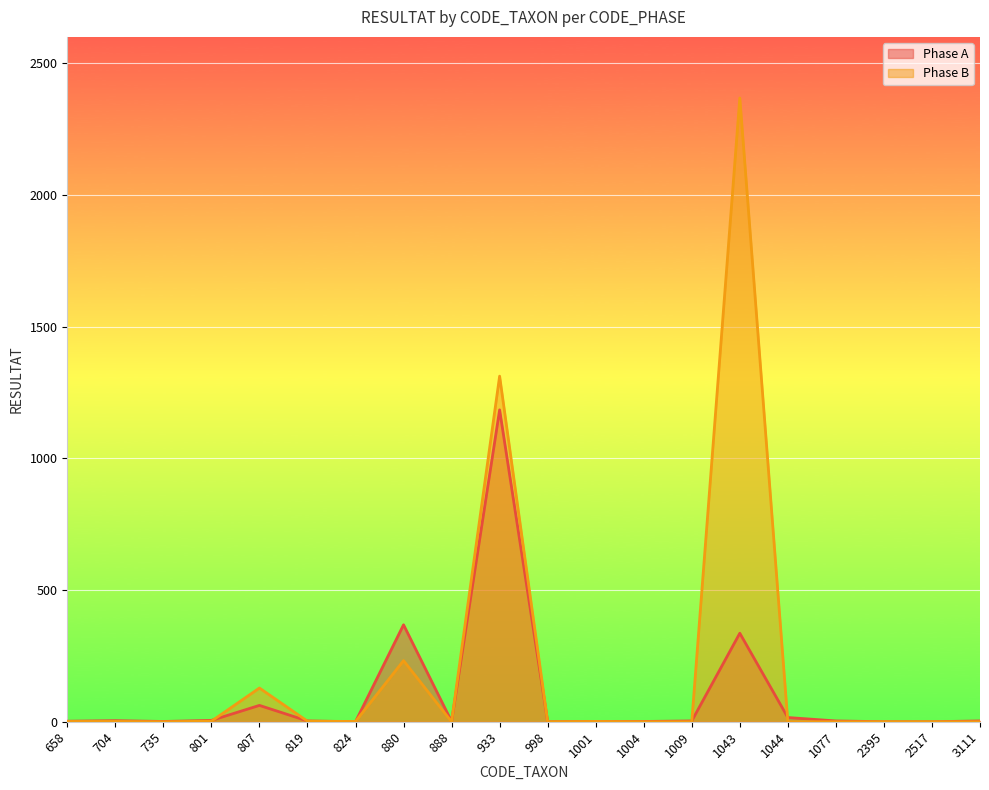

List the labels in order of Phase A value, largest first.

933, 880, 1043, 807, 1044, 801, 704, 819, 1009, 1077, 3111, 658, 735, 888, 1001, 1004, 824, 998, 2395, 2517